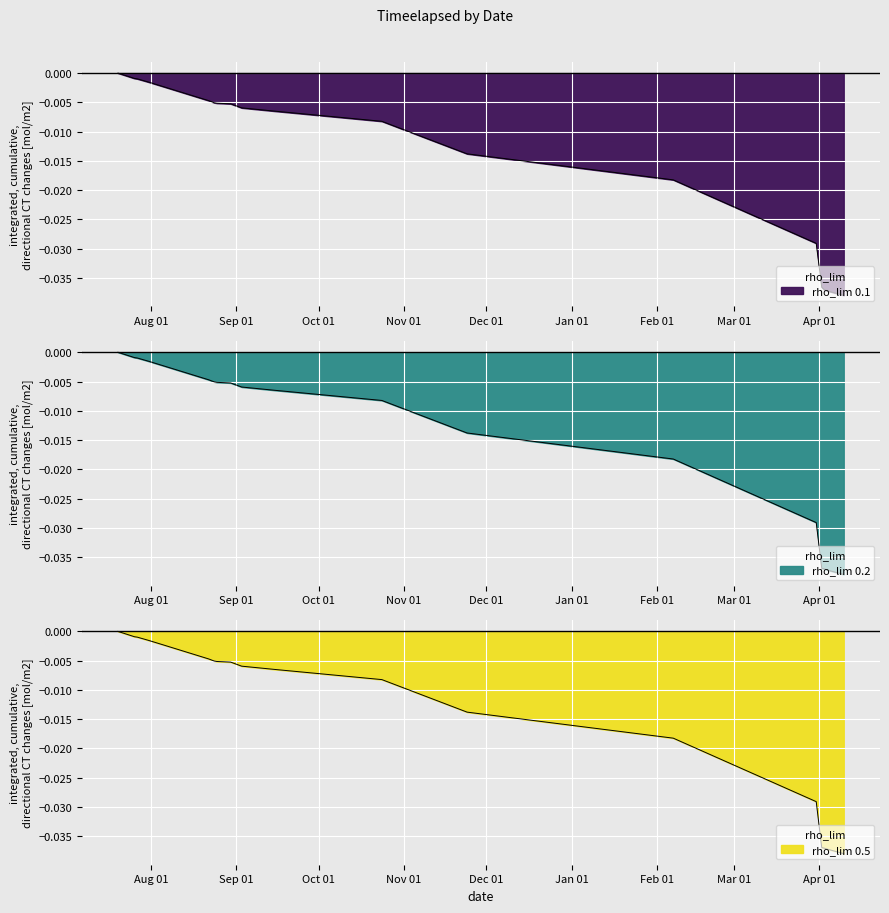

At which category does the chart reach its minimum across all series?

2022-04-10